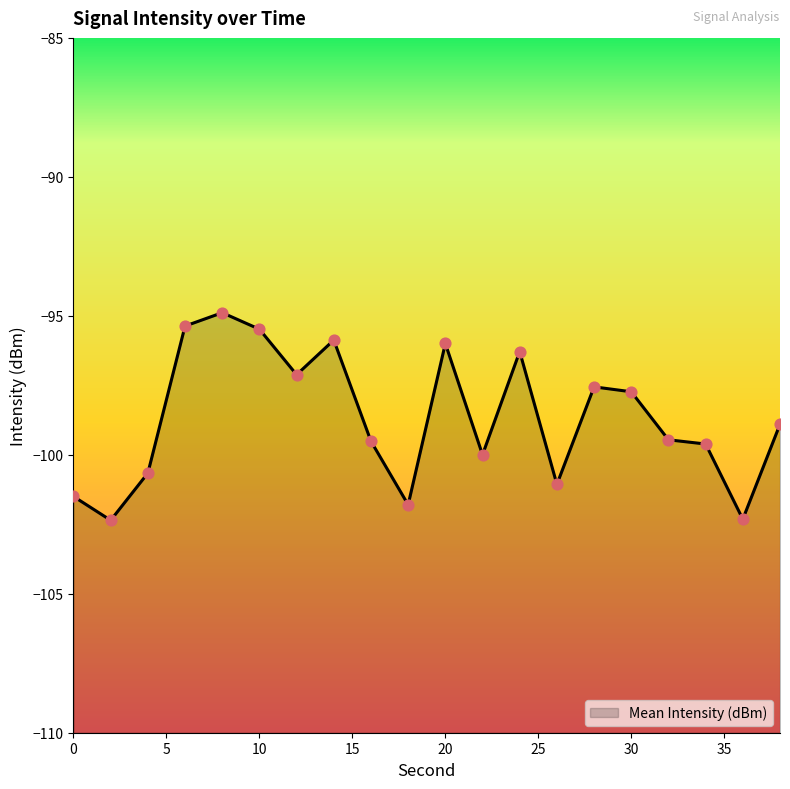

What is the change in value from 0 to 26?

+0.4